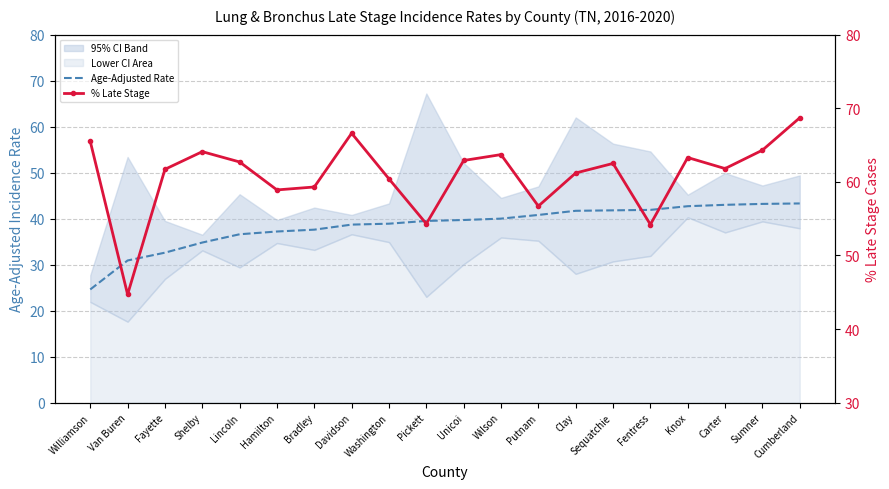

In % Late Stage, how many points are higher than both neighbors (excluding endpoints)?

5